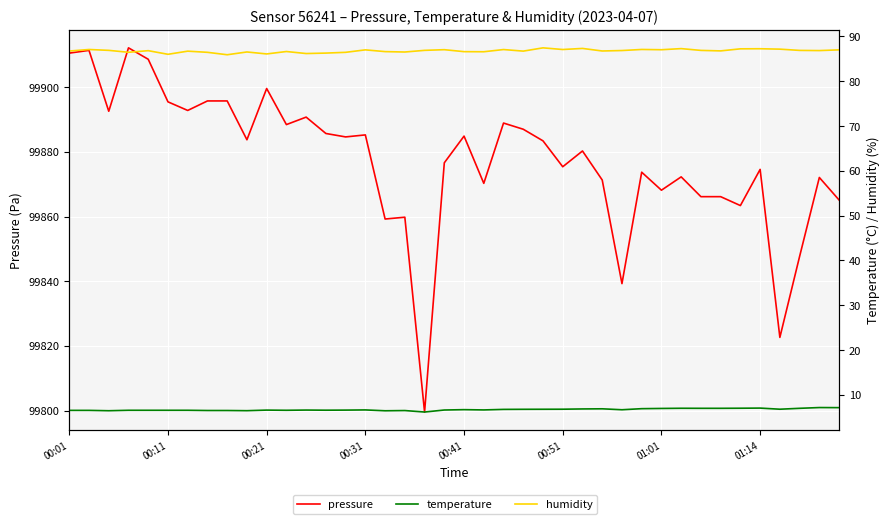

True or false: pressure and temperature intersect in this chart.

False